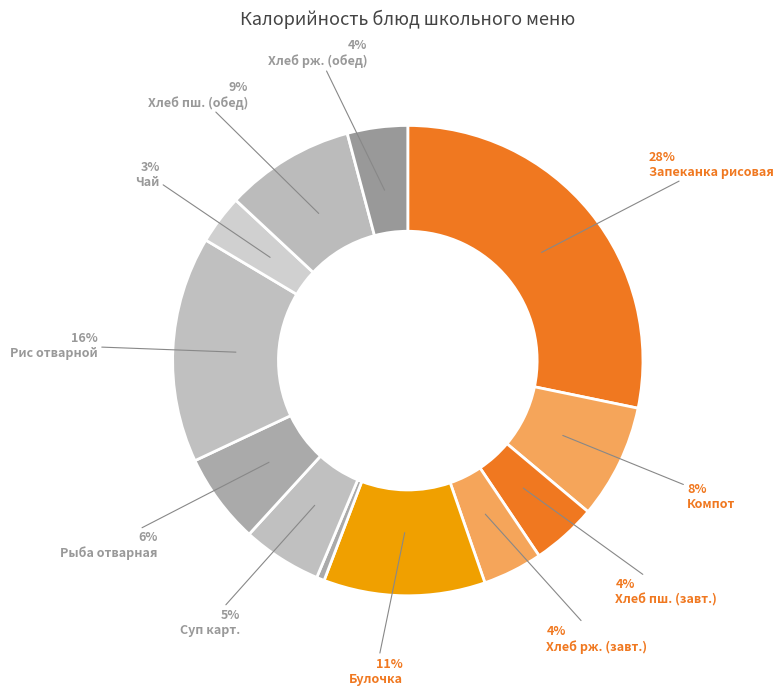

Which slice is the smallest?

Огурецы соленые